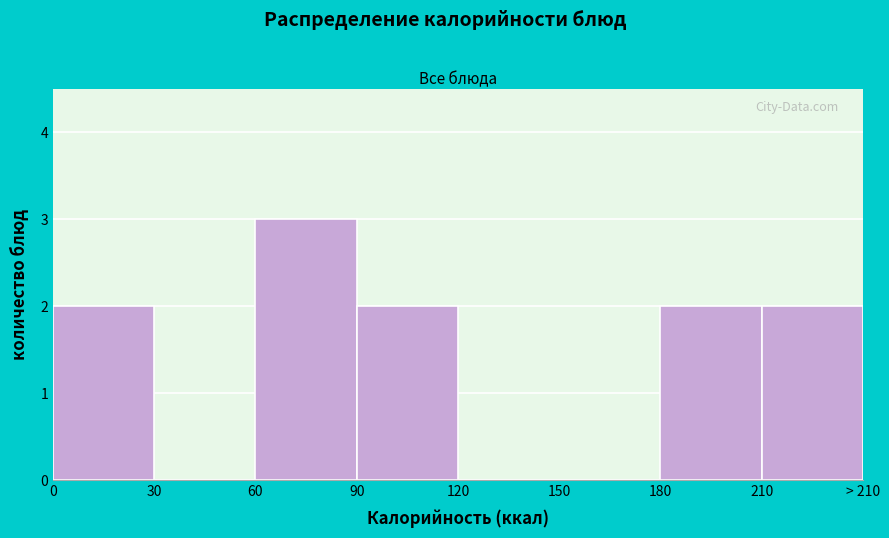

Reading right to left, list all the values displayed in this chart.

210=2	180=2	150=0	120=0	90=2	60=3	30=0	0=2